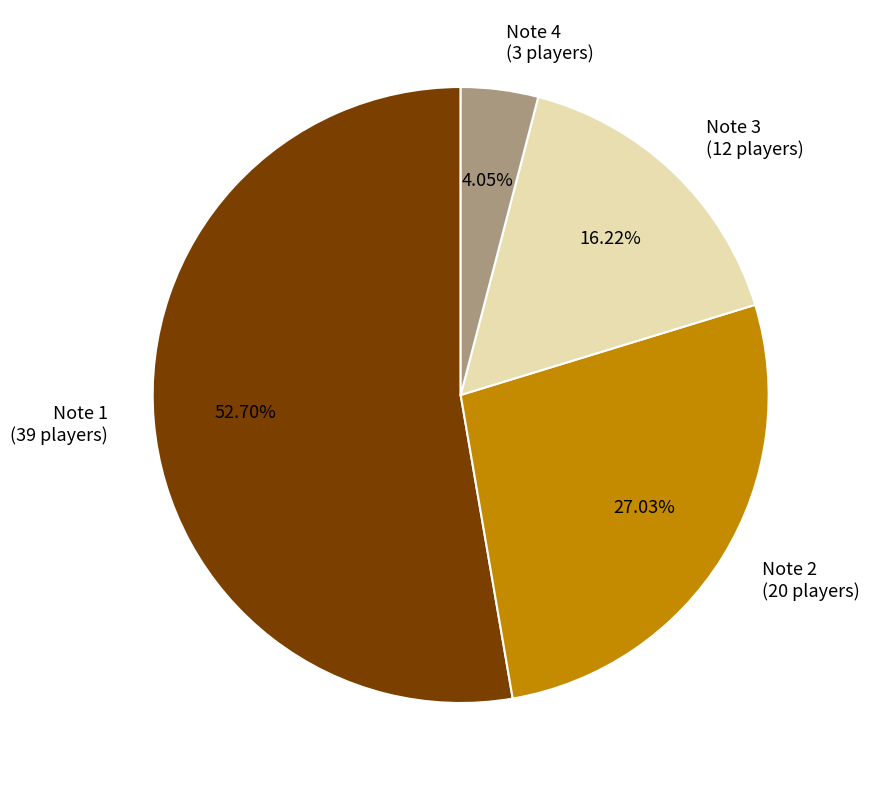

Rank the categories by value from highest to lowest.

Note 1, Note 2, Note 3, Note 4